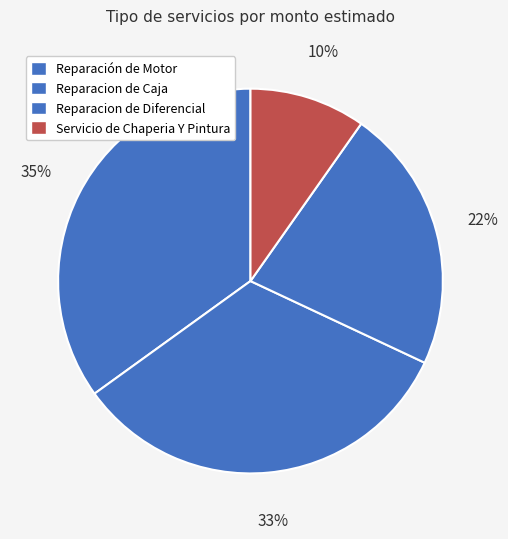

Is Servicio de Chaperia Y Pintura the majority of the pie?

No